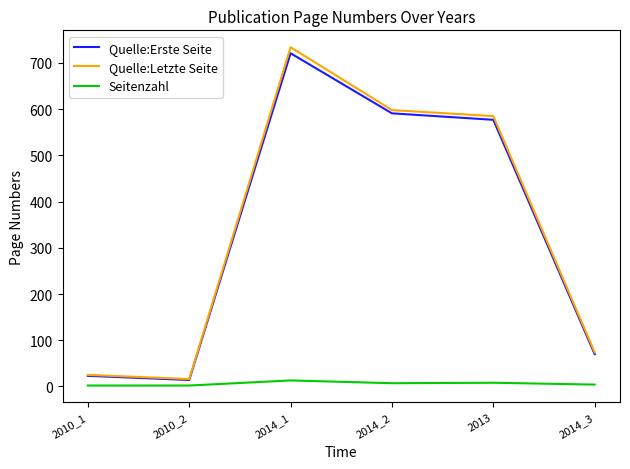

Which category has the highest value across all series?

2014_1